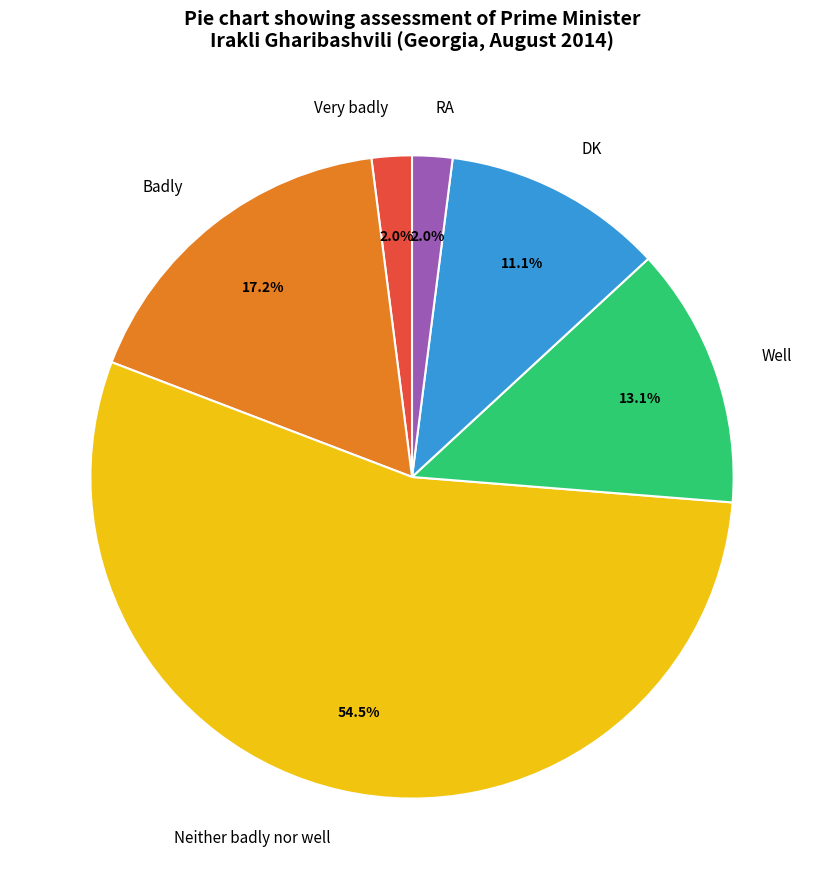

To the nearest percent, what is the average slice percentage?

17%